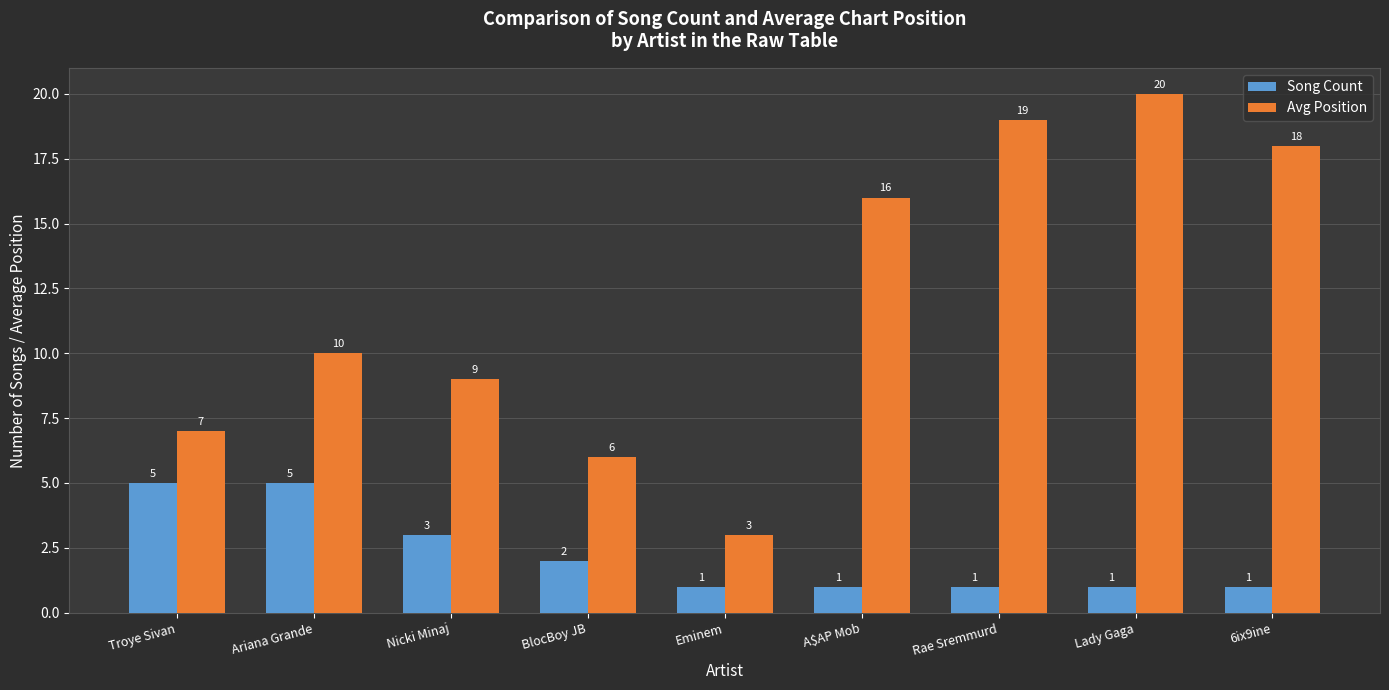

At which category does the chart reach its peak across all series?

Lady Gaga